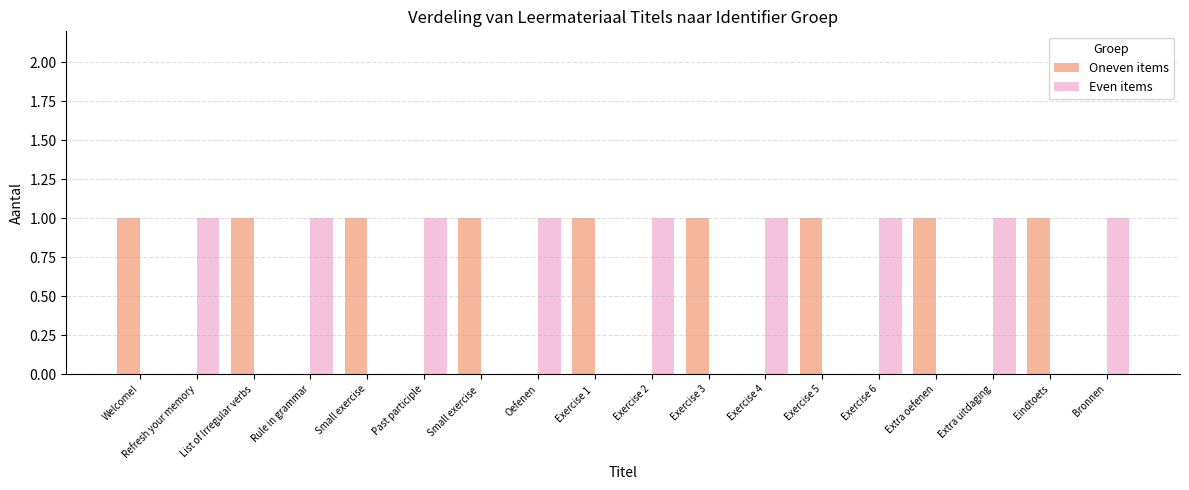

Reading left to right, extract all data points from this chart.

Oneven items: Welcome!=1	Refresh your memory=0	List of Irregular verbs=1	Rule in grammar=0	Small exercise=1	Past participle=0	Small exercise =1	Oefenen=0	Exercise 1 =1	Exercise 2=0	Exercise 3=1	Exercise 4=0	Exercise 5=1	Exercise 6=0	Extra oefenen=1	Extra uitdaging=0	Eindtoets=1	Bronnen=0
Even items: Welcome!=0	Refresh your memory=1	List of Irregular verbs=0	Rule in grammar=1	Small exercise=0	Past participle=1	Small exercise =0	Oefenen=1	Exercise 1 =0	Exercise 2=1	Exercise 3=0	Exercise 4=1	Exercise 5=0	Exercise 6=1	Extra oefenen=0	Extra uitdaging=1	Eindtoets=0	Bronnen=1